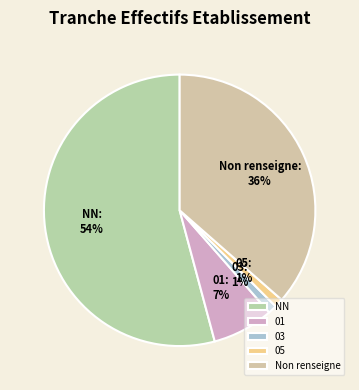

Is the sum of 01 and NN greater than half?

Yes